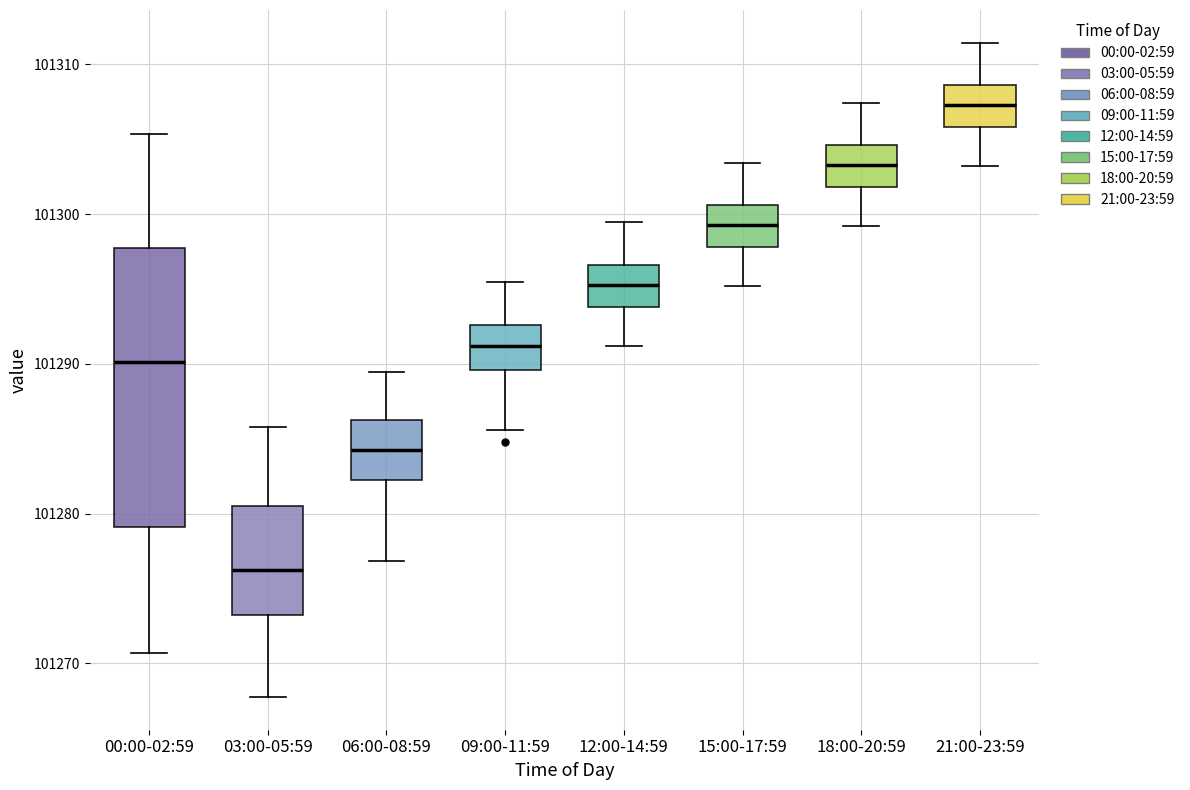

Reading left to right, transcribe this box plot: for each box, give where its median line is, the range the box spans, and where its two whiskers end, as read against the y-axis. The values are not printed on the chart, so give them approximately, as read against the axis.

00:00-02:59: median 101290, box 101279 to 101298, whiskers 101271 to 101305
03:00-05:59: median 101276, box 101273 to 101281, whiskers 101268 to 101286
06:00-08:59: median 101284, box 101282 to 101286, whiskers 101277 to 101289
09:00-11:59: median 101291, box 101290 to 101293, whiskers 101286 to 101295
12:00-14:59: median 101295, box 101294 to 101297, whiskers 101291 to 101299
15:00-17:59: median 101299, box 101298 to 101301, whiskers 101295 to 101303
18:00-20:59: median 101303, box 101302 to 101305, whiskers 101299 to 101307
21:00-23:59: median 101307, box 101306 to 101309, whiskers 101303 to 101311